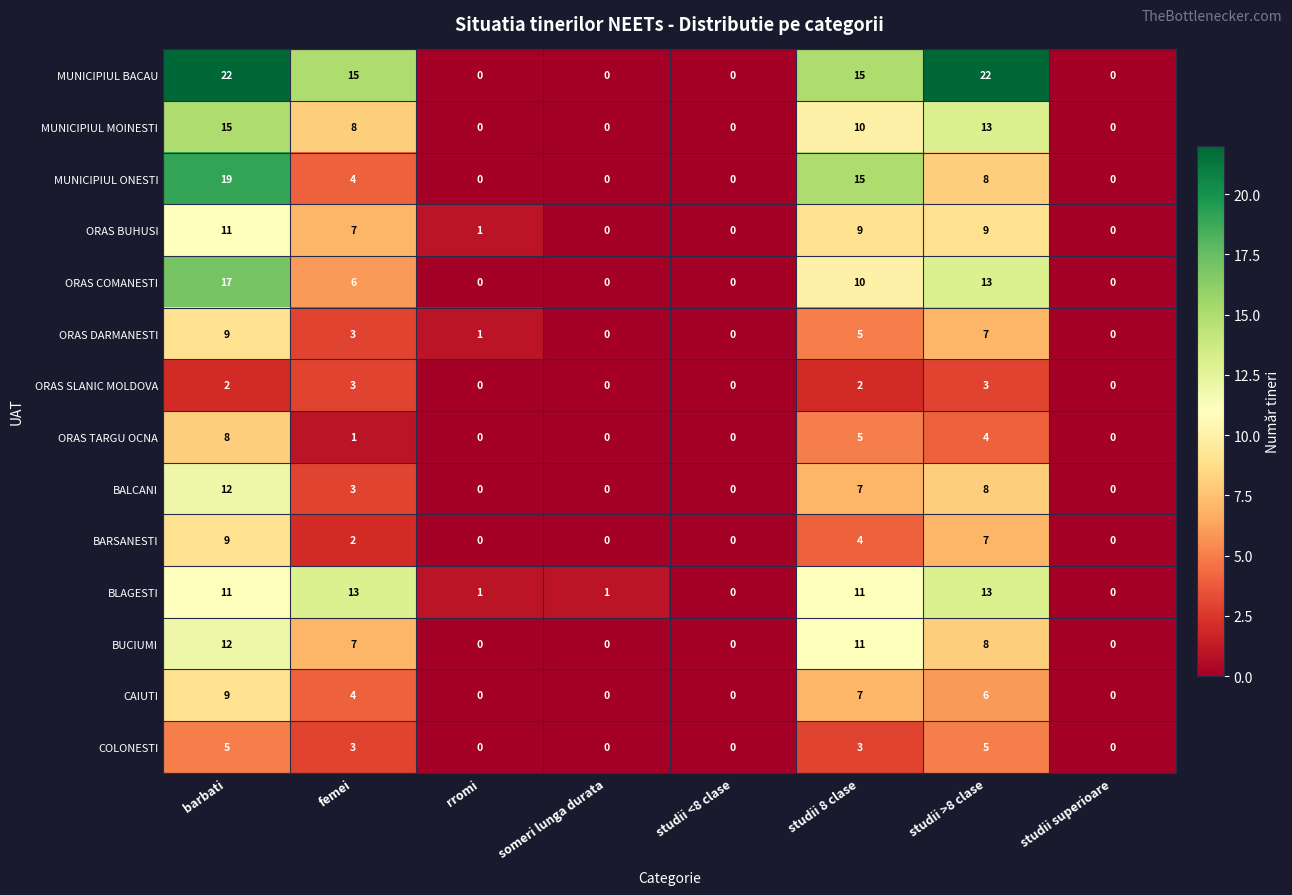

What is the highest value of the BLAGESTI series?

13